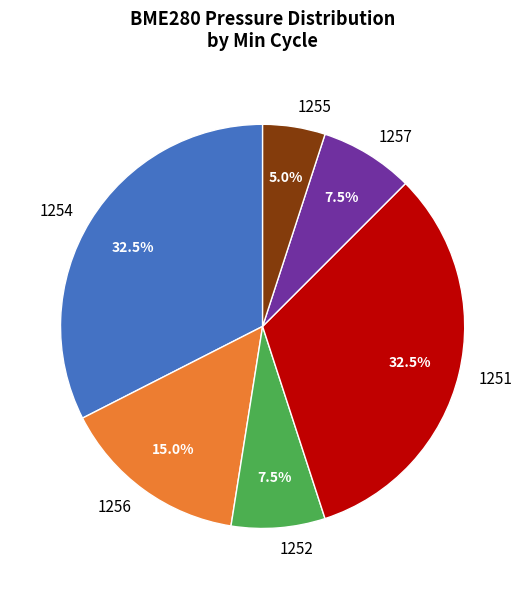

Which slice is the smallest?

1255